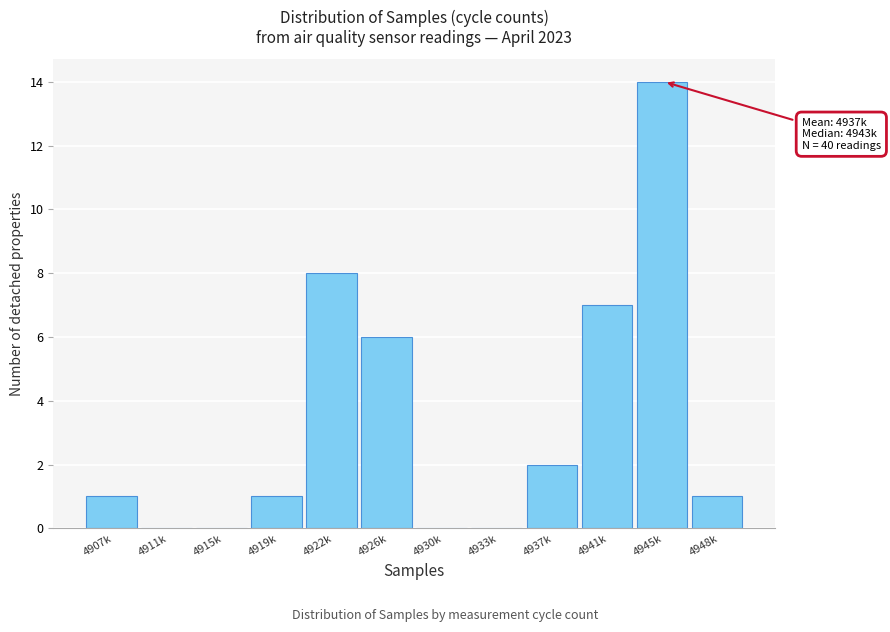

Reading left to right, what are all the values shown in this chart?

4907k=1	4911k=0	4915k=0	4919k=1	4922k=8	4926k=6	4930k=0	4933k=0	4937k=2	4941k=7	4945k=14	4948k=1